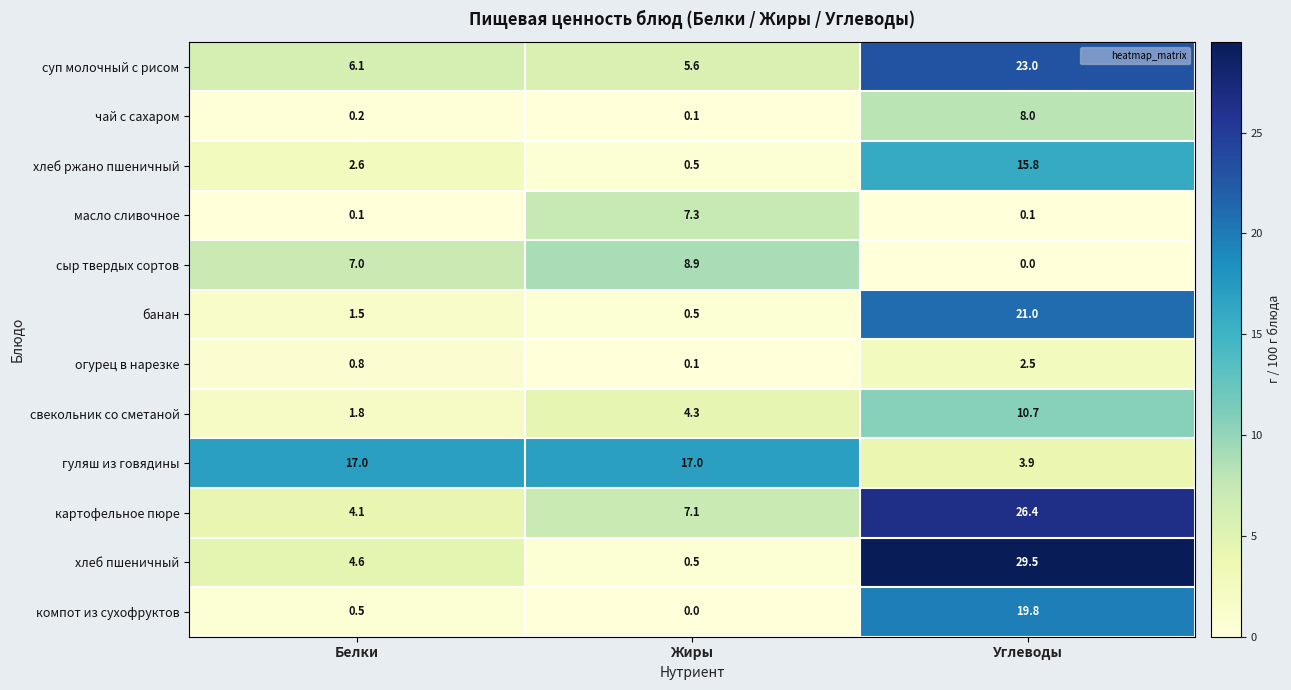

The компот из сухофруктов series shows 0.0 at Жиры. True or false?

True